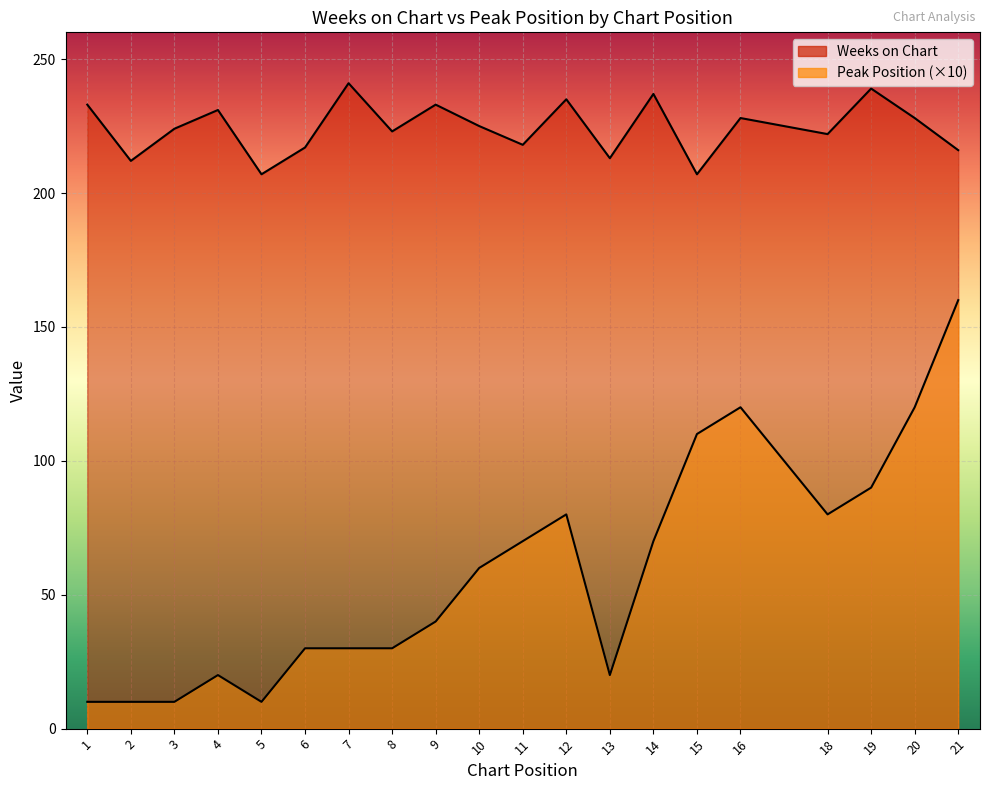

Rank the series by their average value, from highest to lowest.

Weeks on Chart, Peak Position